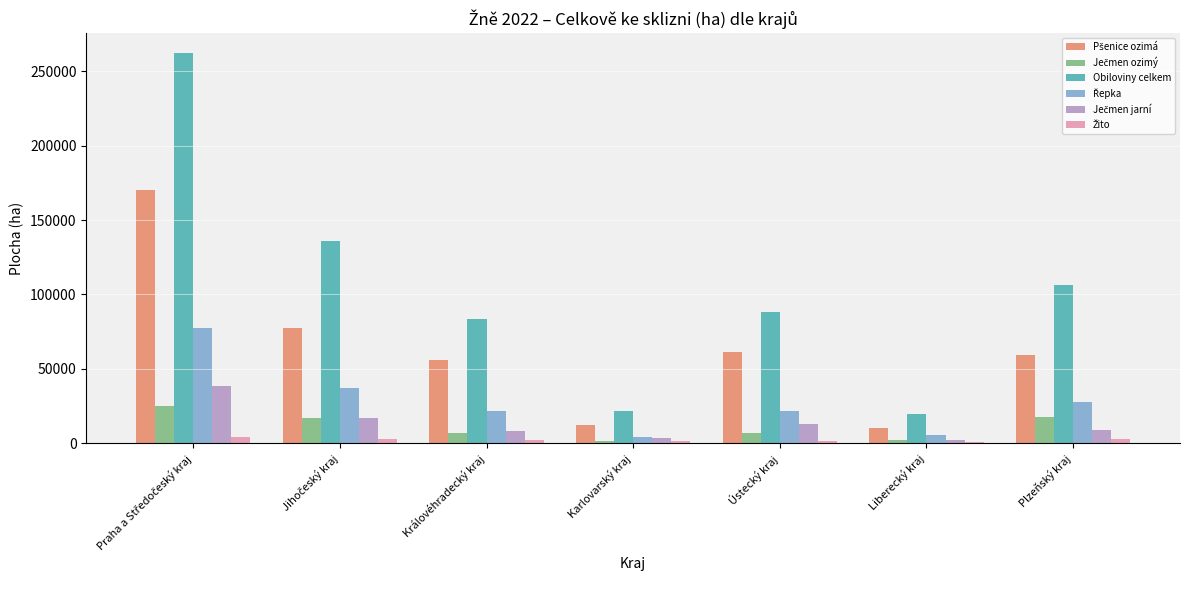

How many bars are there in each group?

6